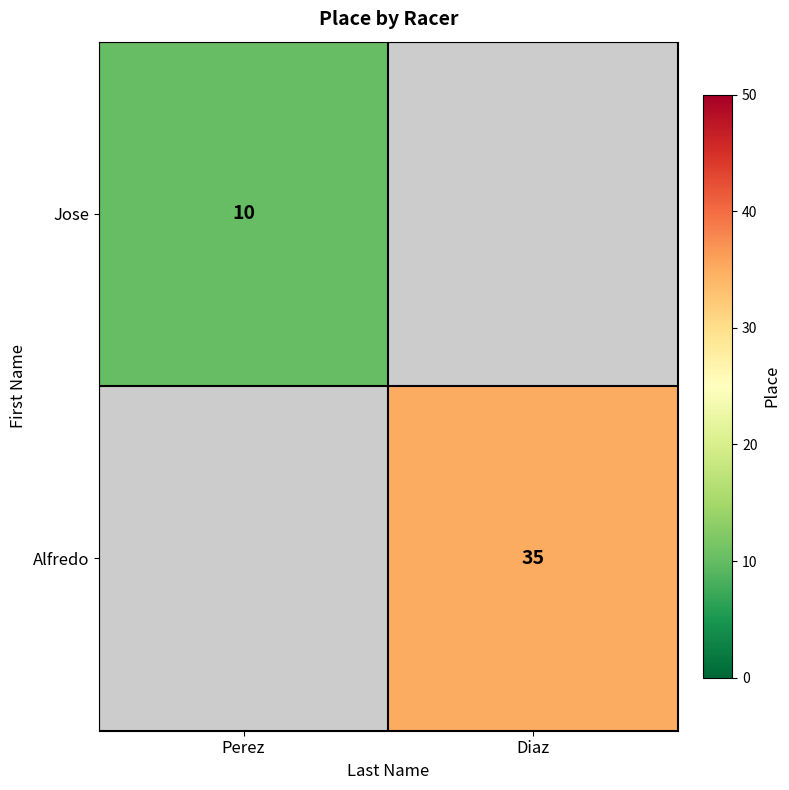

The Alfredo series shows 35 at Diaz. True or false?

True